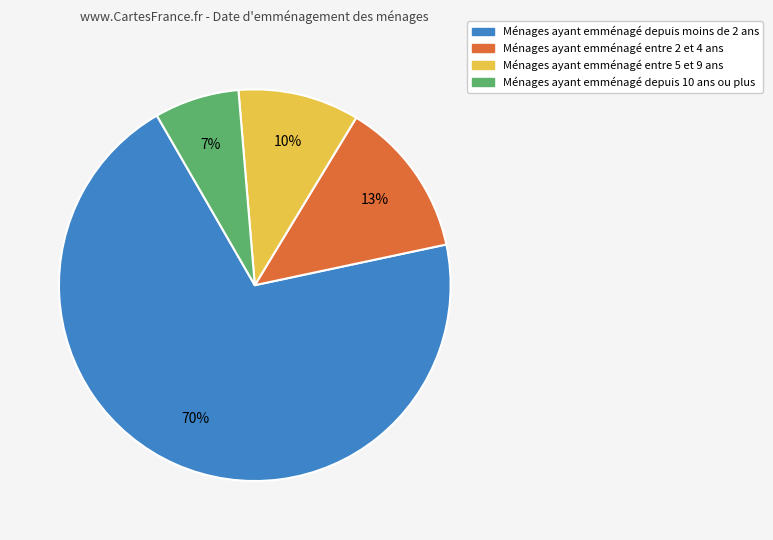

To the nearest percent, what is the average slice percentage?

25%